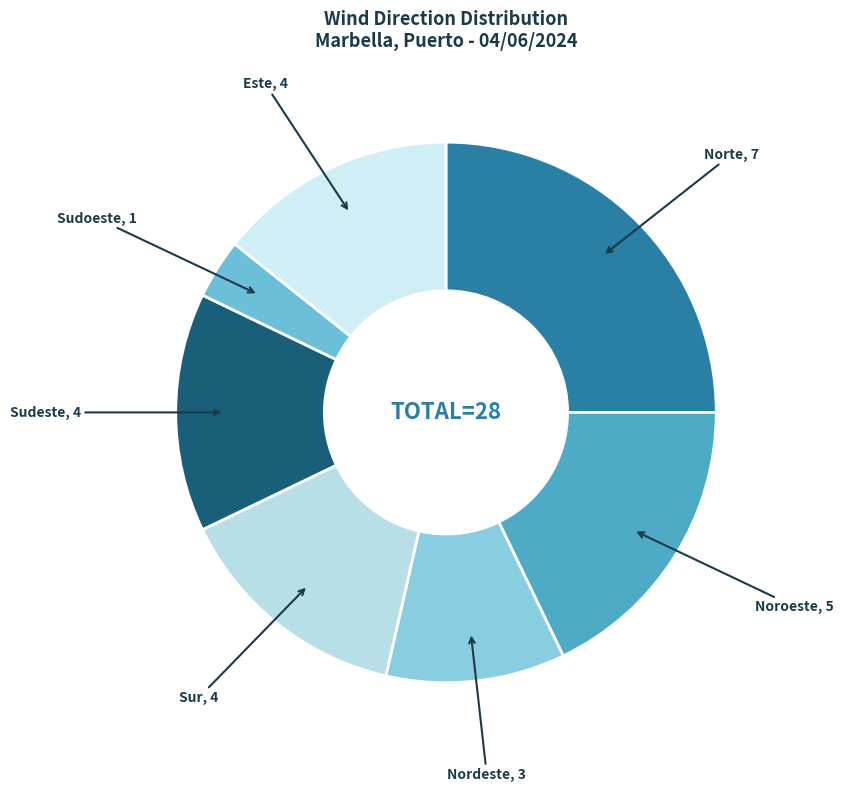

Is it true that Noroeste is 18% of the pie?

True